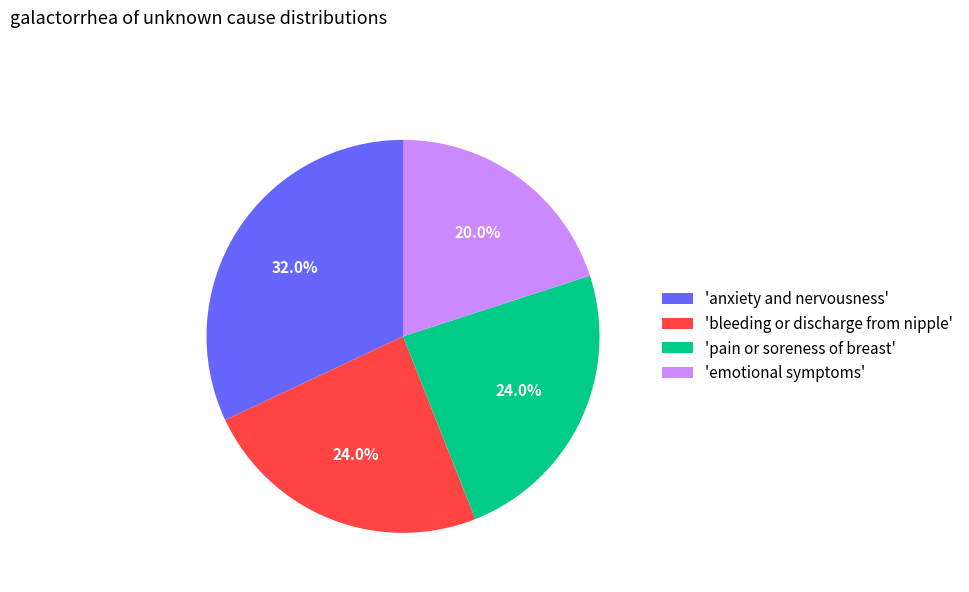

What is the total percentage of 'pain or soreness of breast' and 'emotional symptoms'?

44.0%